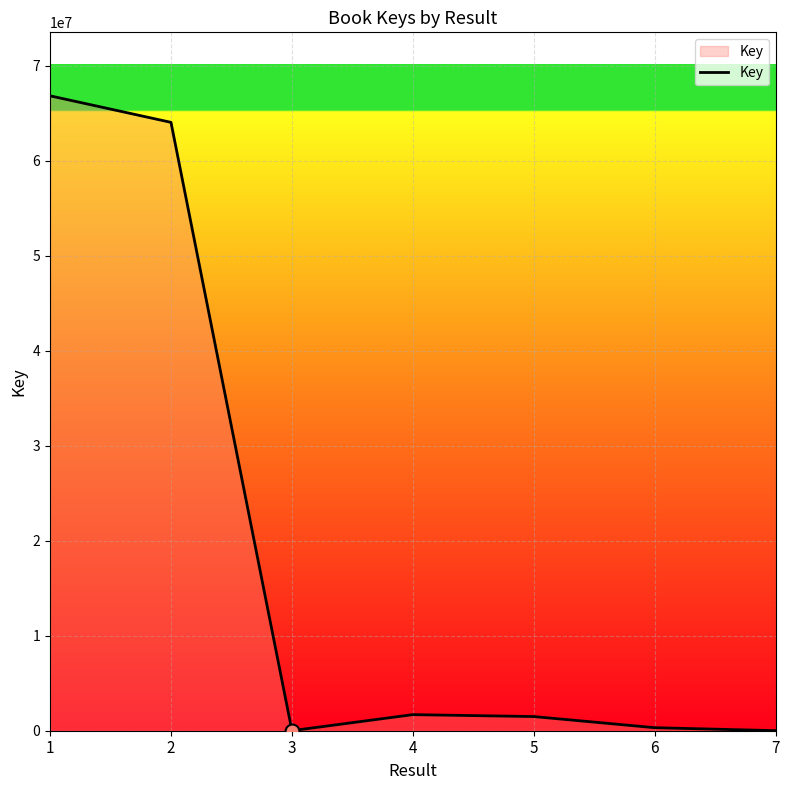

Where does the data first go above 1489984?

1